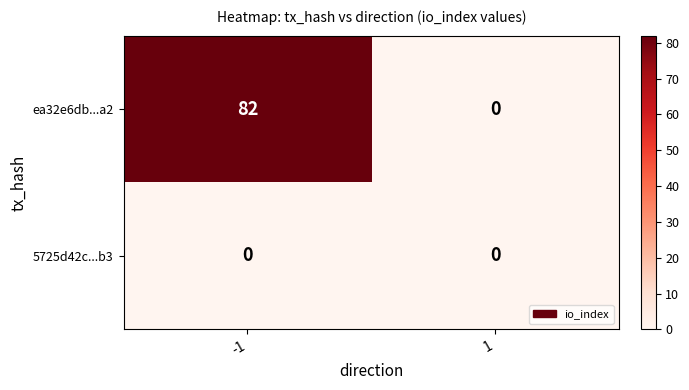

Which series has the largest total across all categories?

ea32e6db...a2